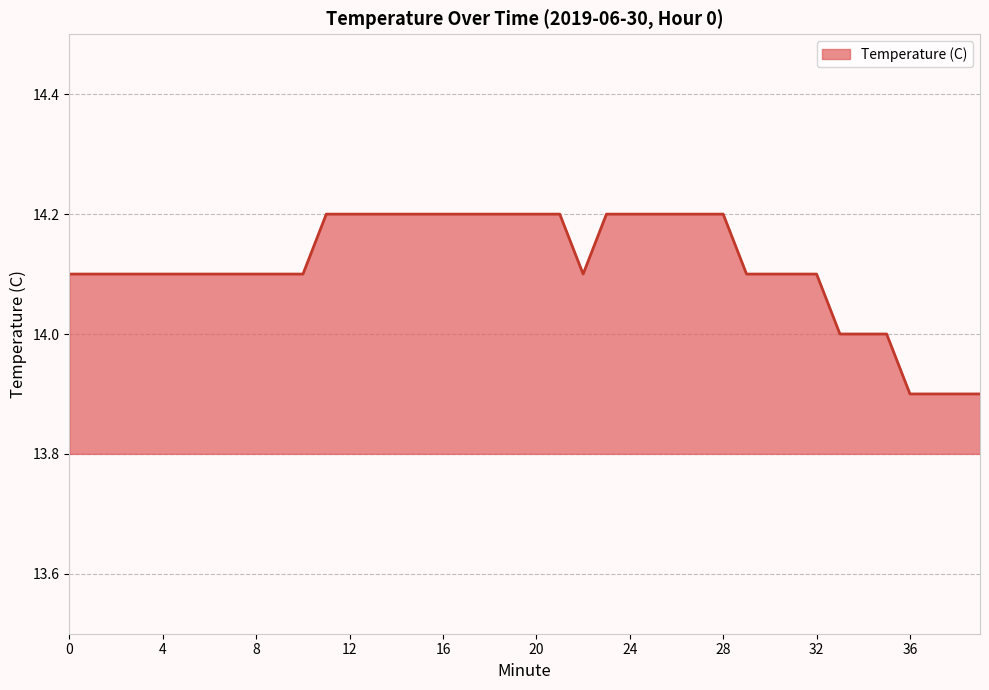

What is the difference between the maximum and minimum values?

0.3